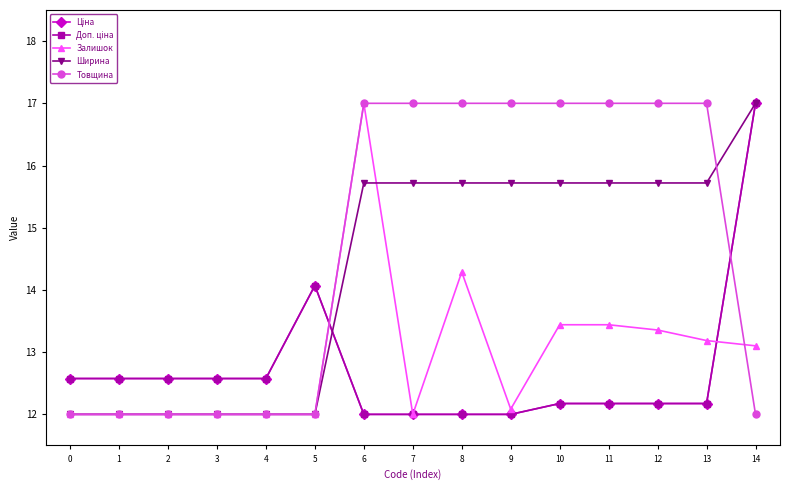

What is the maximum value for Доп. ціна?

17.0